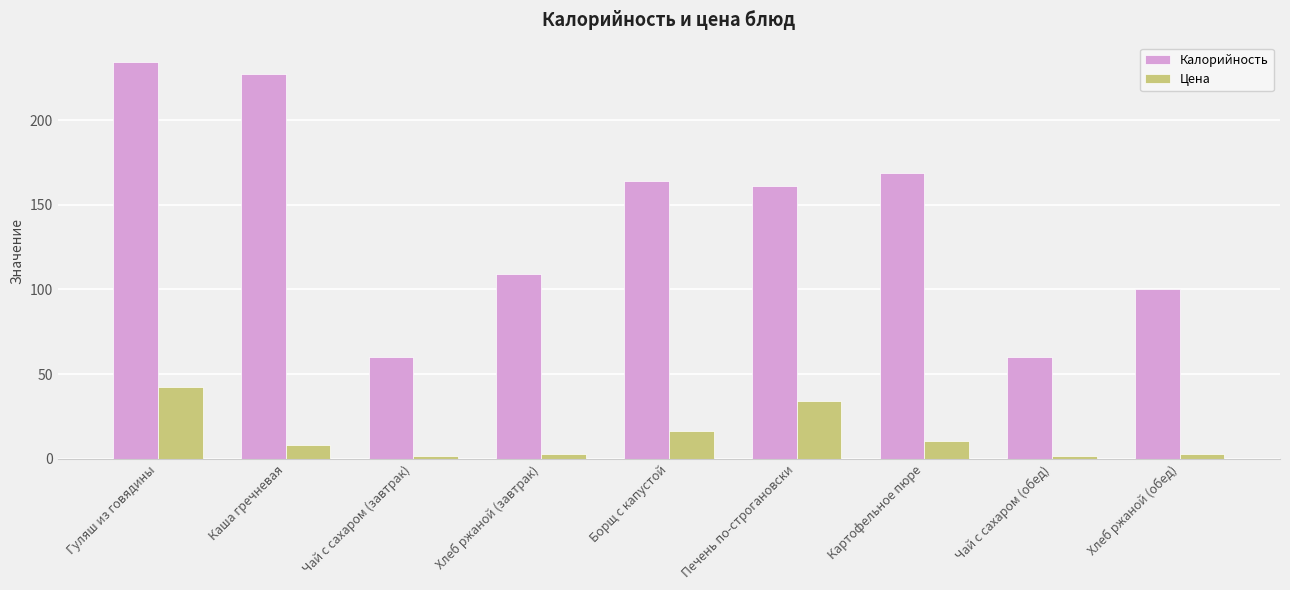

What is the label of the 6th bar from the left?

Печень по-строгановски